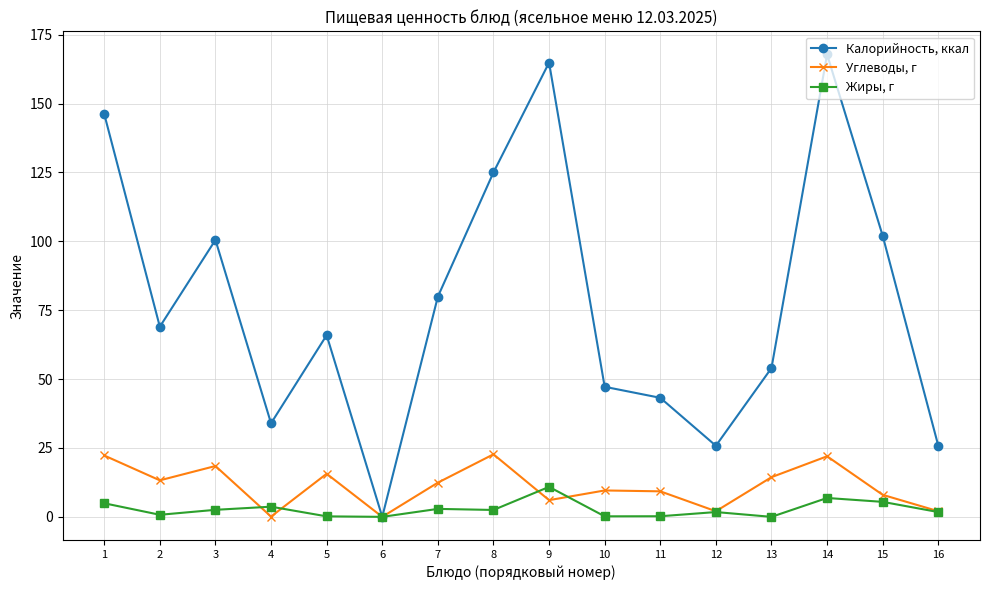

At how many categories does at least one series exceed 158?

2